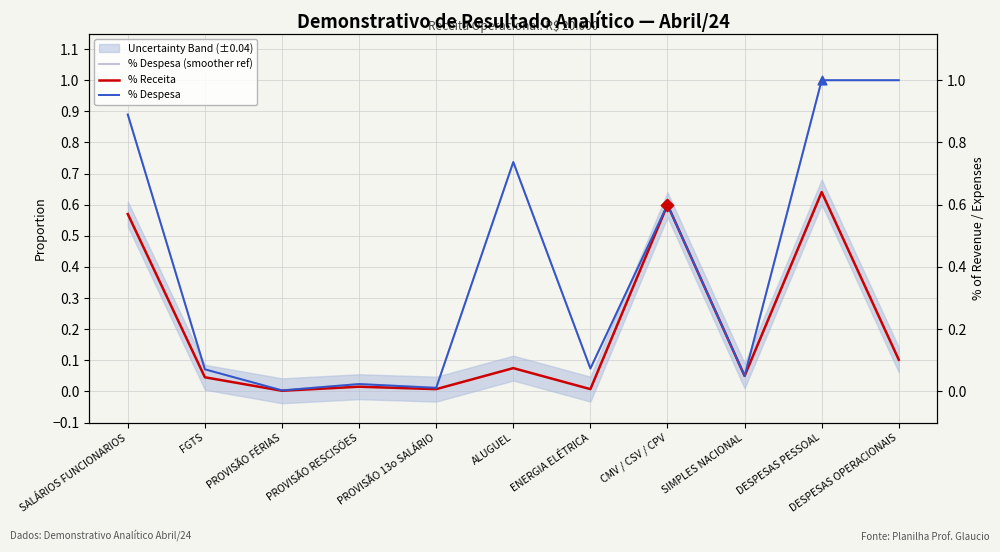

What is the total value across all series at ENERGIA ELÉTRICA?

0.2